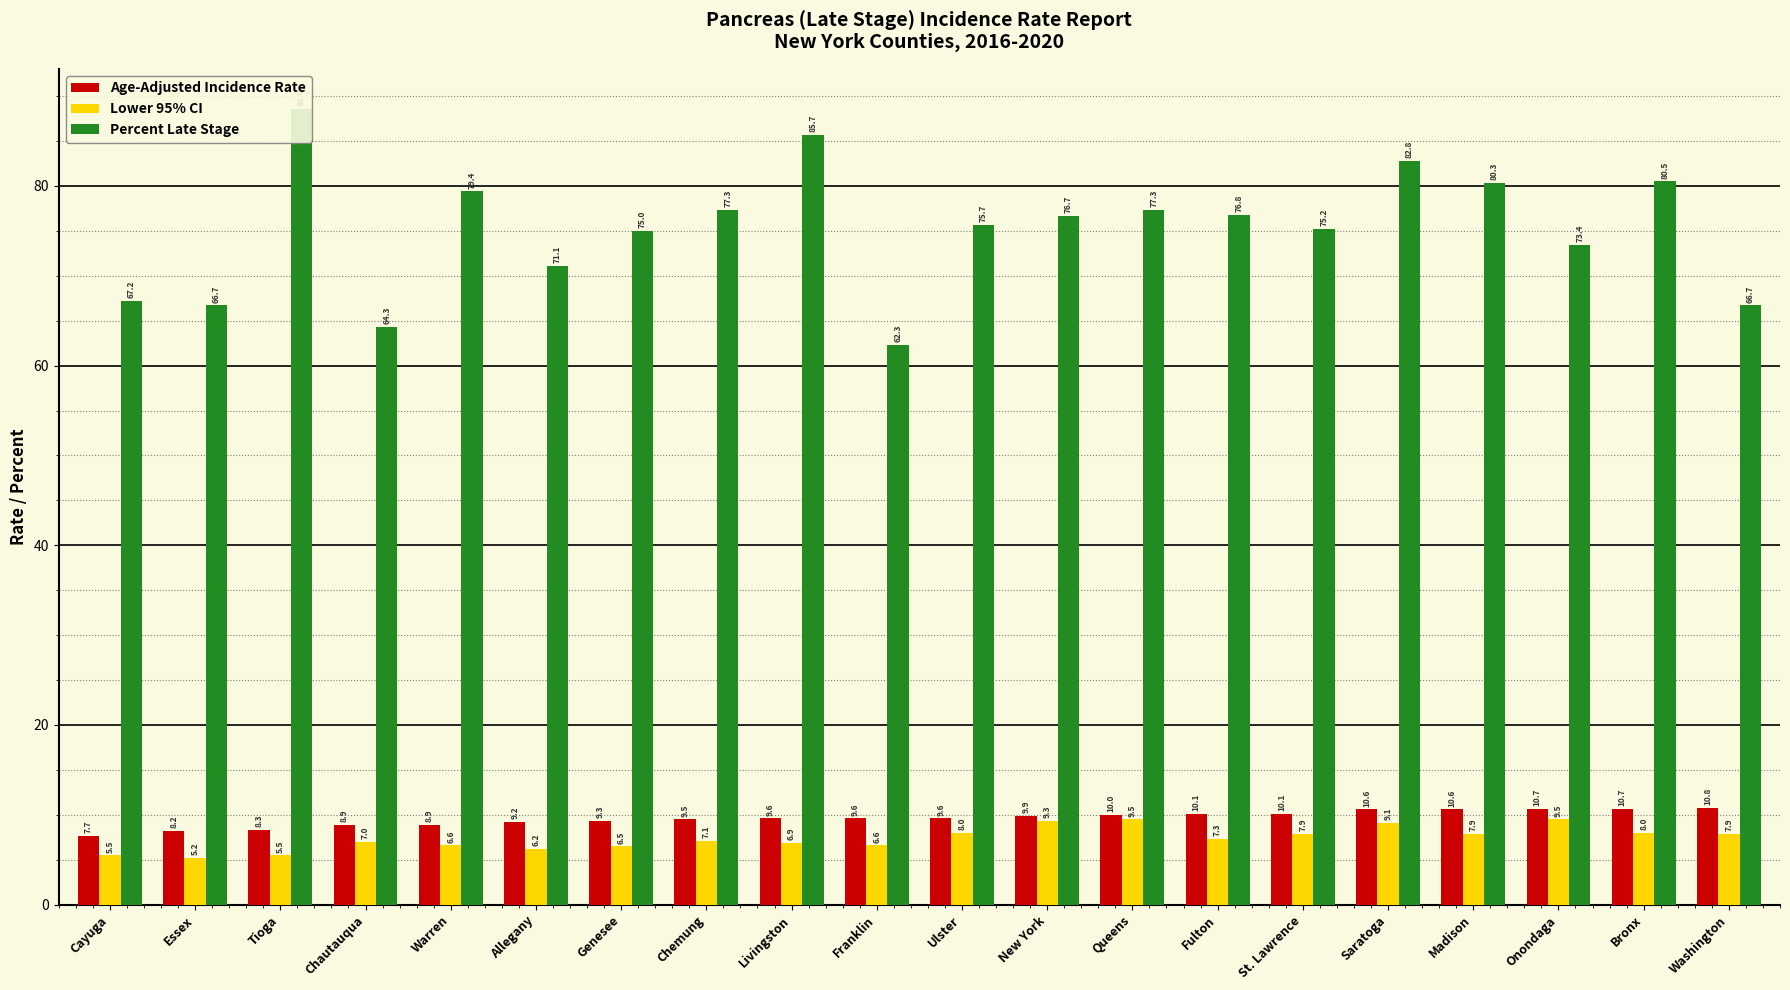

How many bars are there in each group?

3